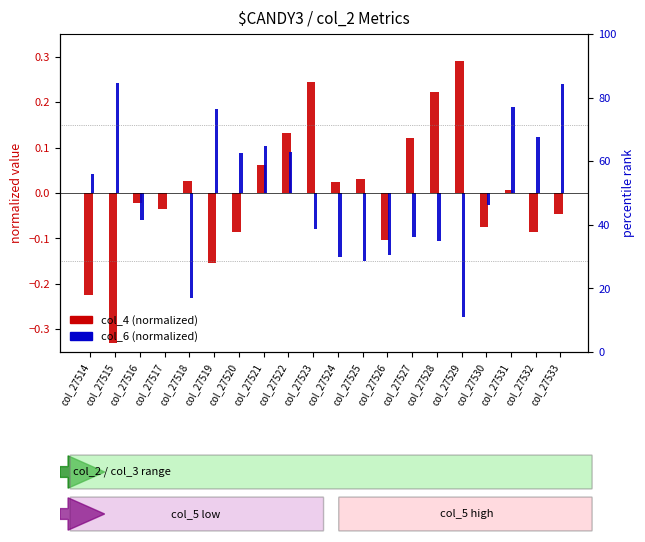

At col_27521, list the series in order from smallest to largest.

col_4 (normalized), col_6 (normalized)